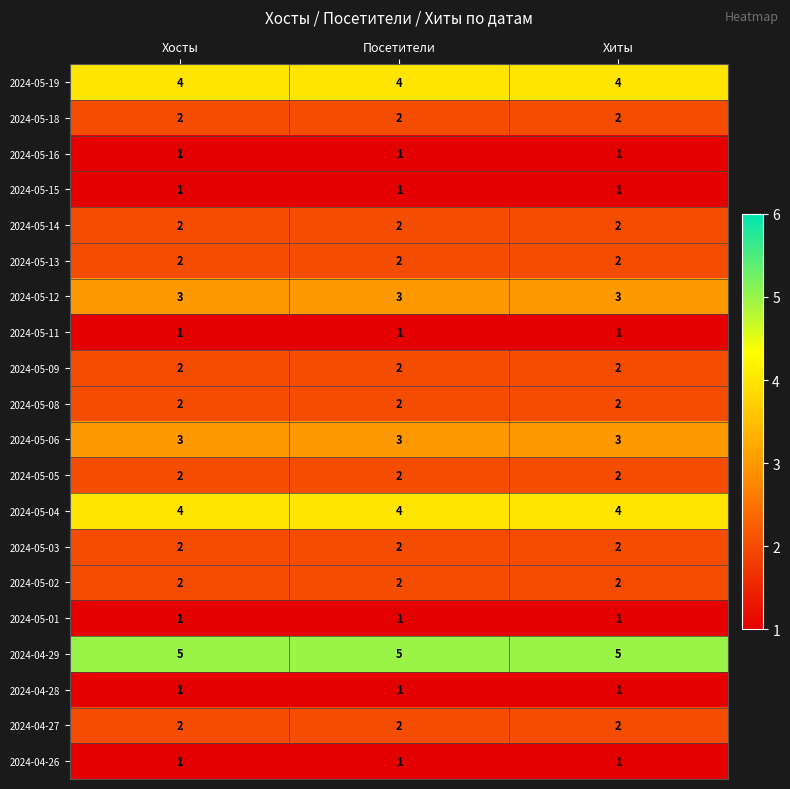

Which series has the largest total across all categories?

2024-04-29